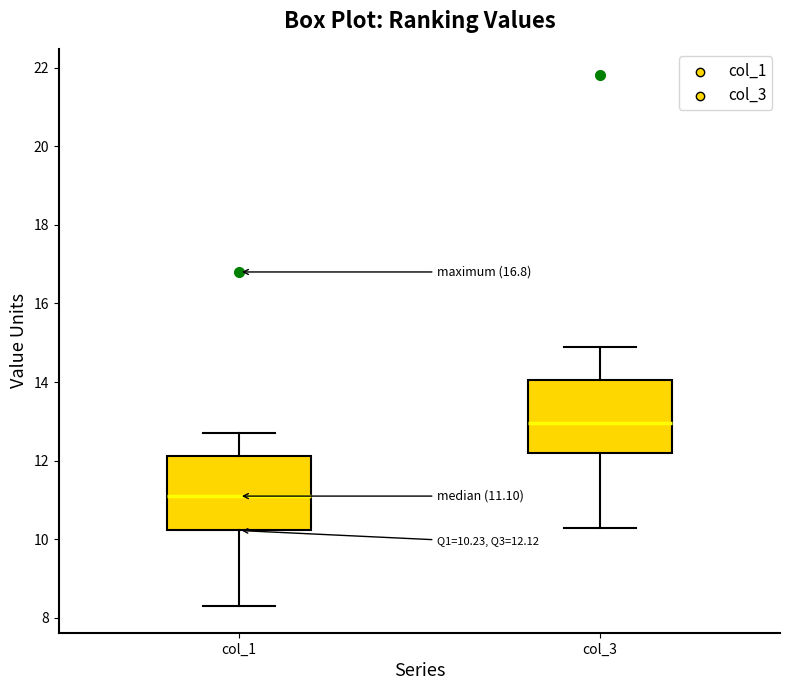

Which box's median line is the highest?

col_3